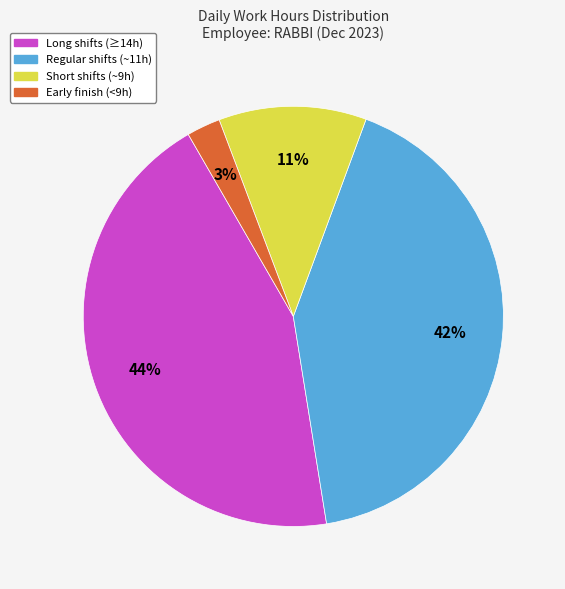

Is Long shifts (≥14h) the majority of the pie?

No